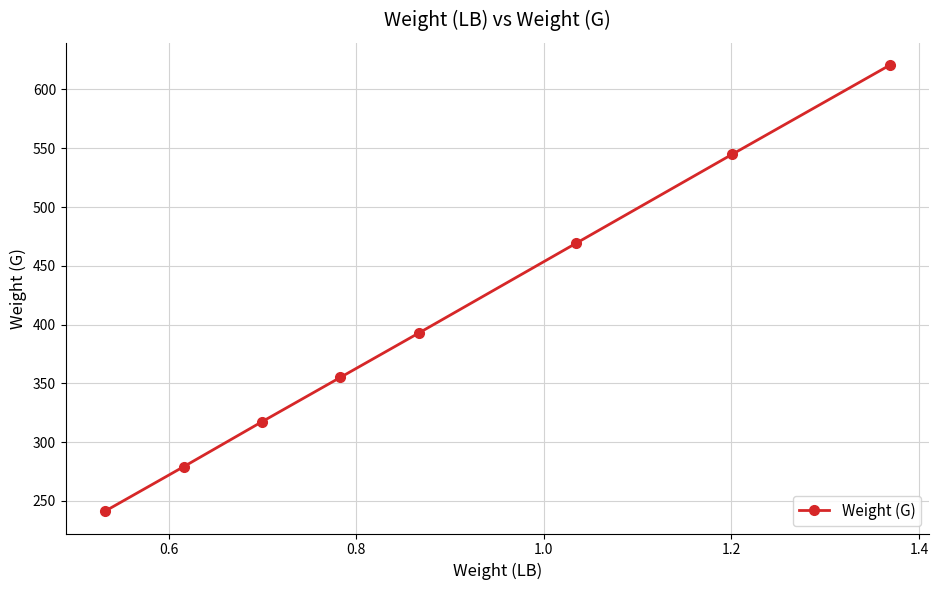

Reading left to right, transcribe all the data shown in this chart.

241.3	279.2	317.2	355.1	393.0	469.0	544.9	620.7